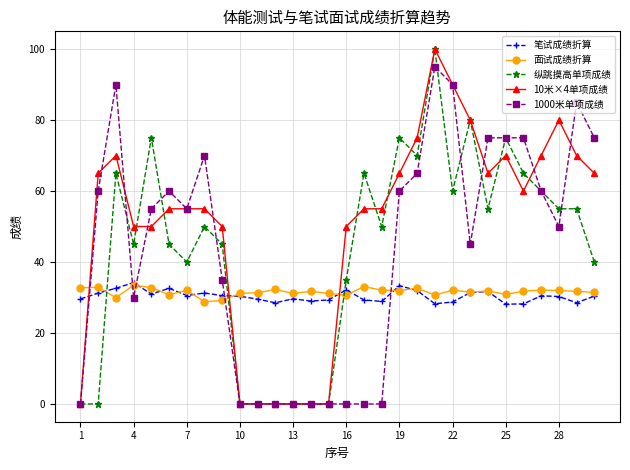

What is the value of the 面试成绩折算 point at the 6th from the left?

30.8